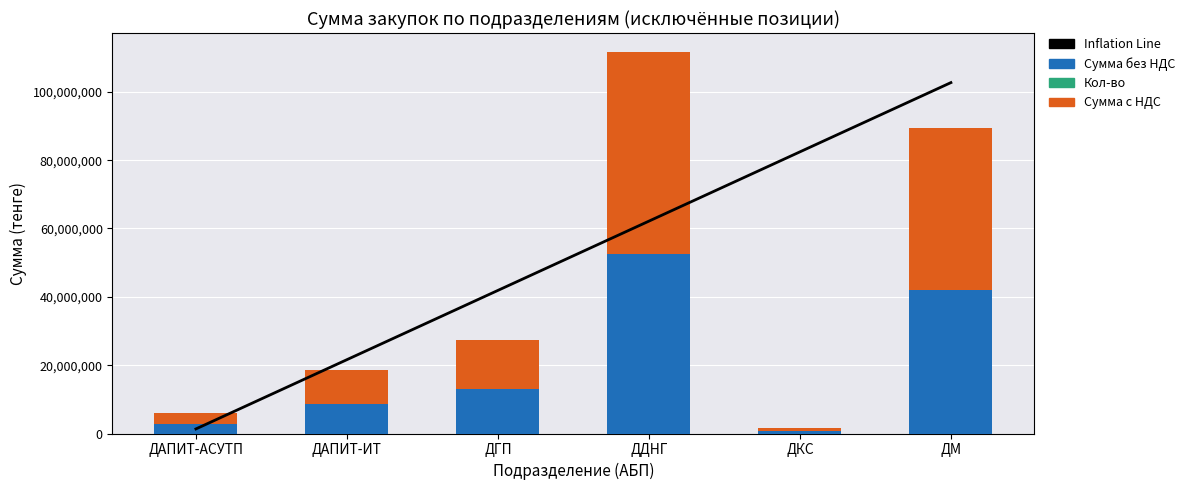

At which label is Кол-во closest to 359?

ДАПИТ-ИТ